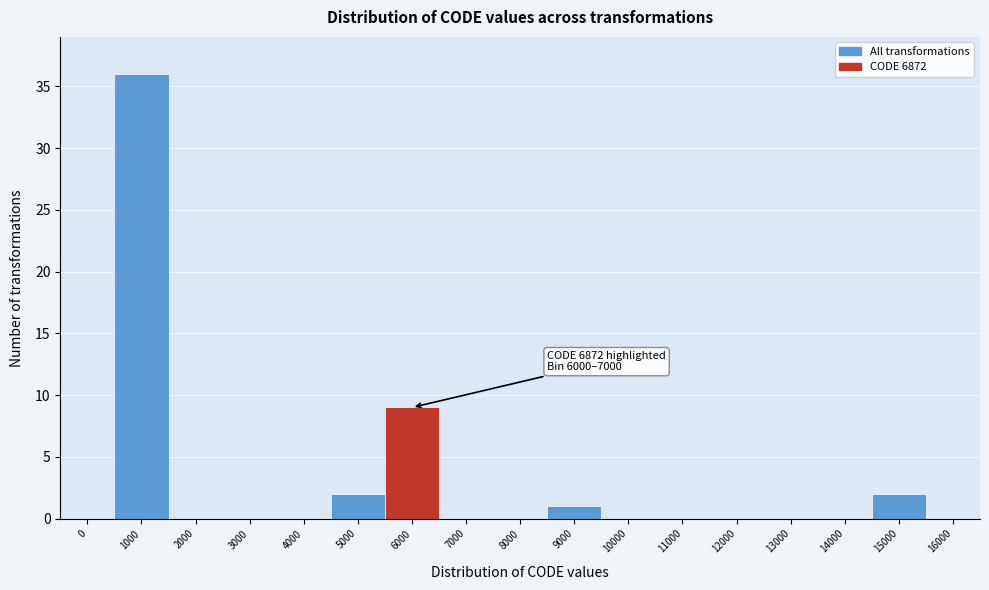

Reading right to left, transcribe all the data shown in this chart.

16000=0	15000=2	14000=0	13000=0	12000=0	11000=0	10000=0	9000=1	8000=0	7000=0	6000=9	5000=2	4000=0	3000=0	2000=0	1000=36	0=0